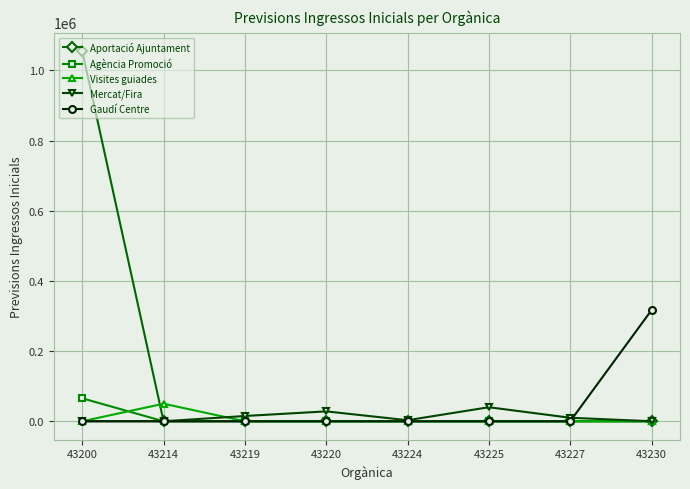

Which series changed the most between 43200 and 43225?

Aportació Ajuntament